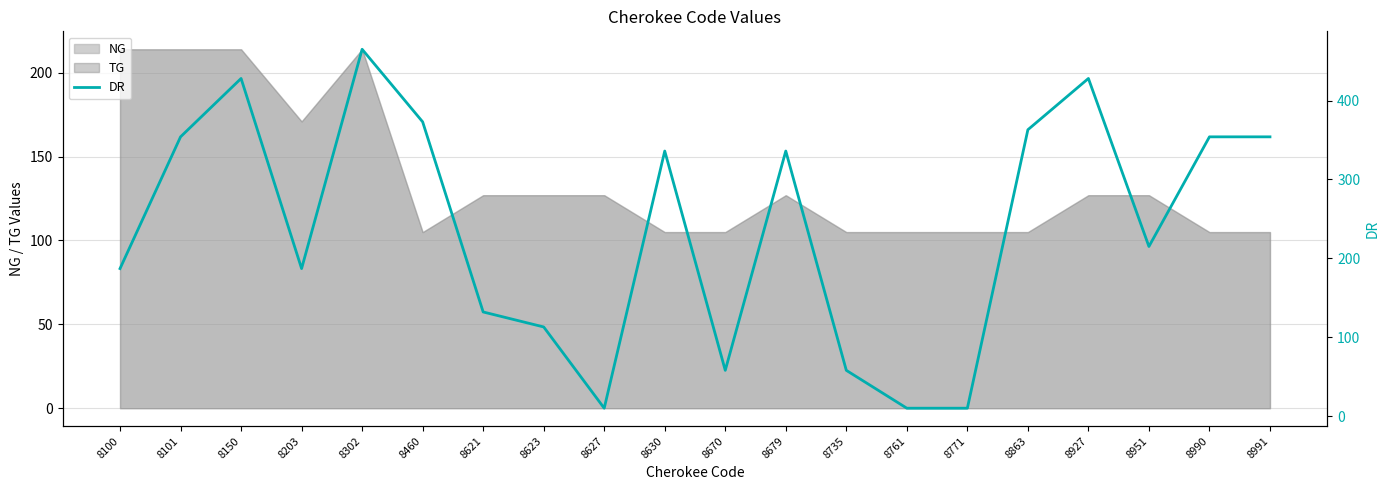

At which label is the value closest to 237?

8951